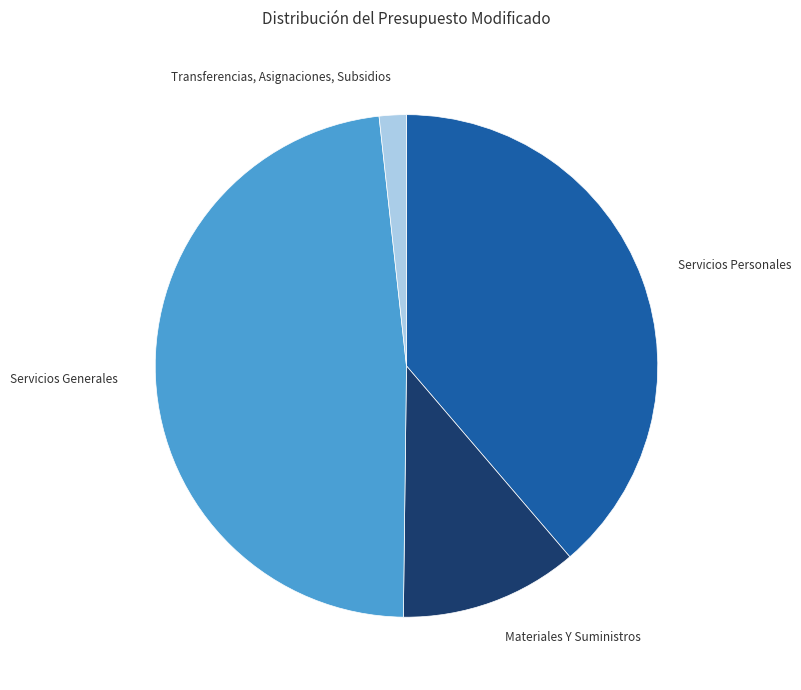

How many slices are in this pie chart?

4